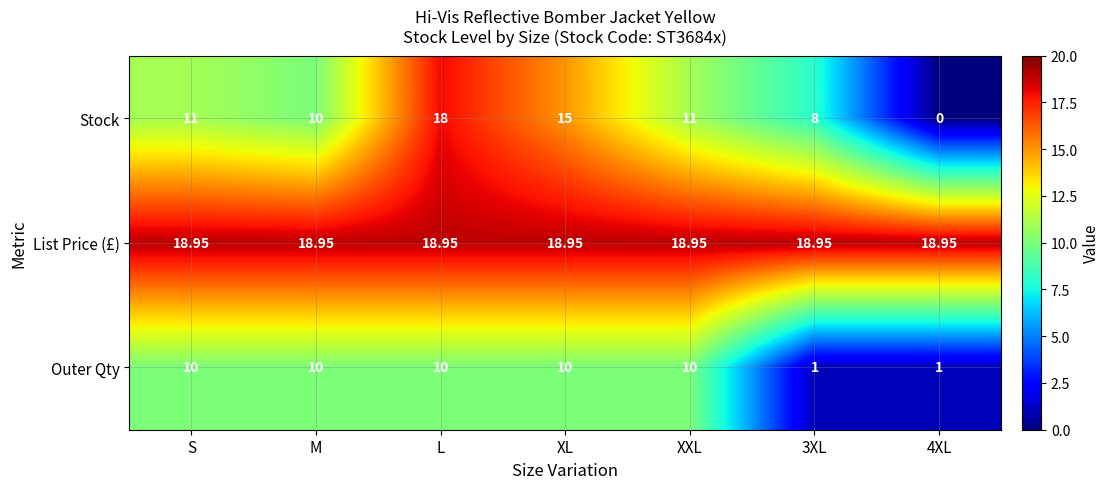

Which series has the largest total across all categories?

List Price (£)